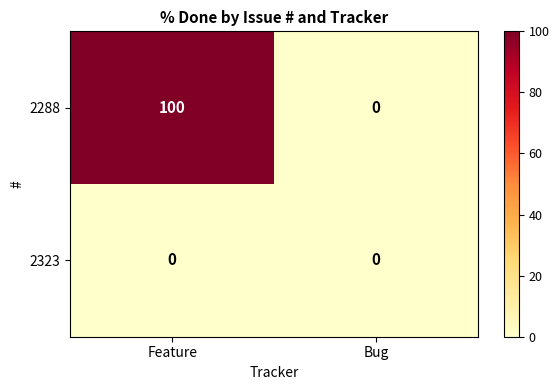

What is the greatest value displayed?

100